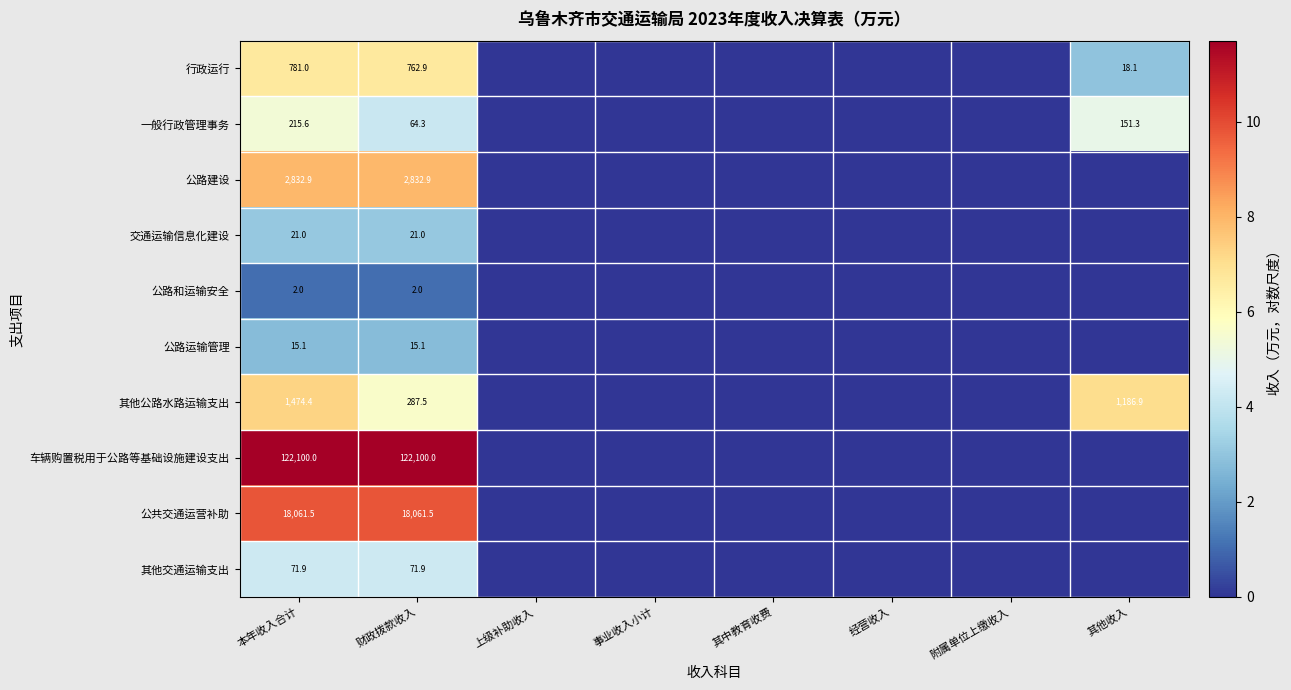

What is the total value across all series at 财政拨款收入?

144219.1